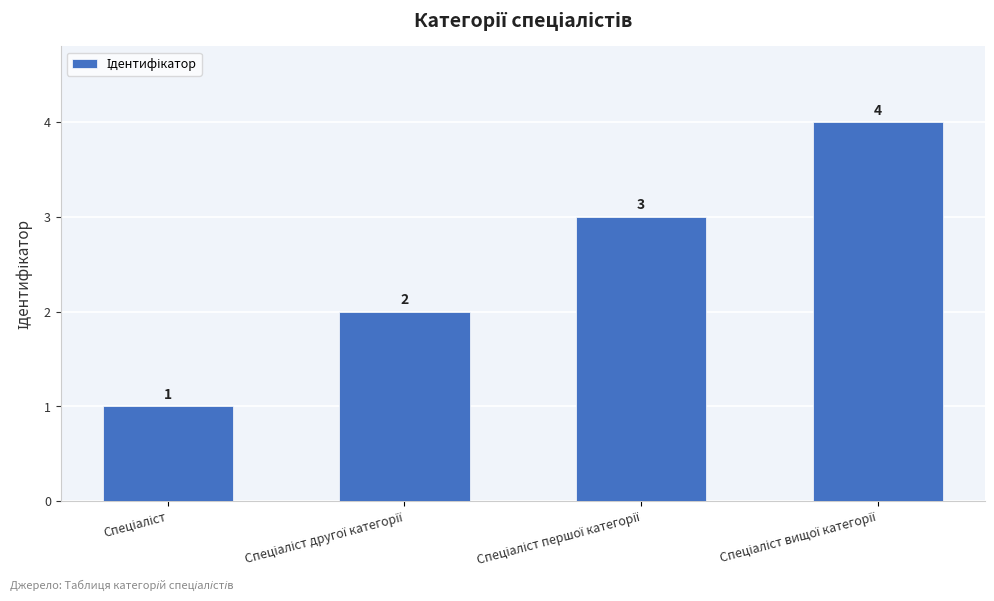

What is the greatest value displayed?

4